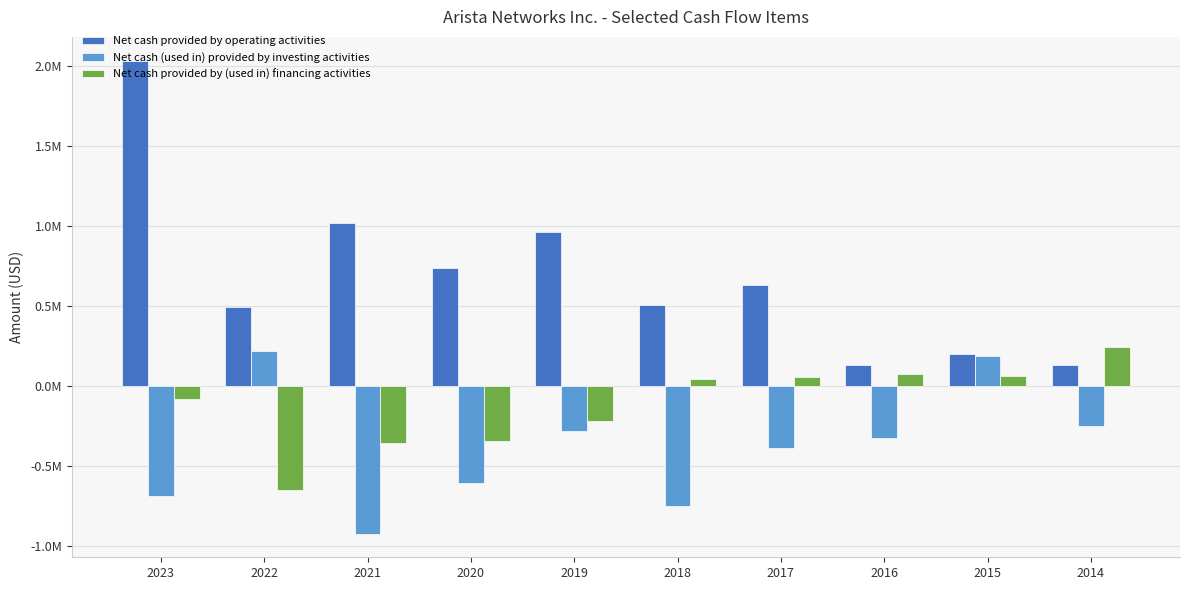

Rank the series by their maximum value, from lowest to highest.

Net cash (used in) provided by investing activities, Net cash provided by (used in) financing activities, Net cash provided by operating activities